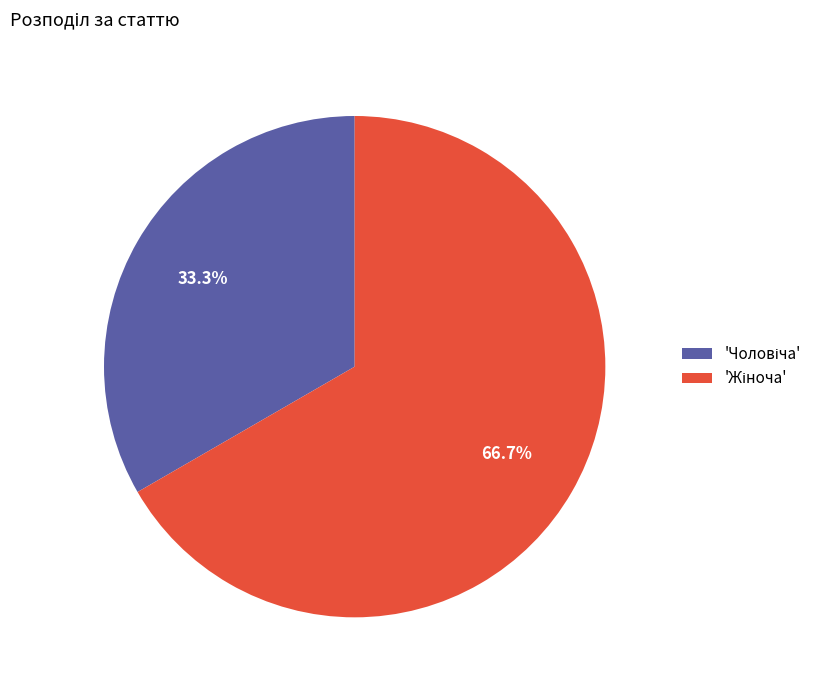

Is there any slice that represents more than half of the pie?

Yes